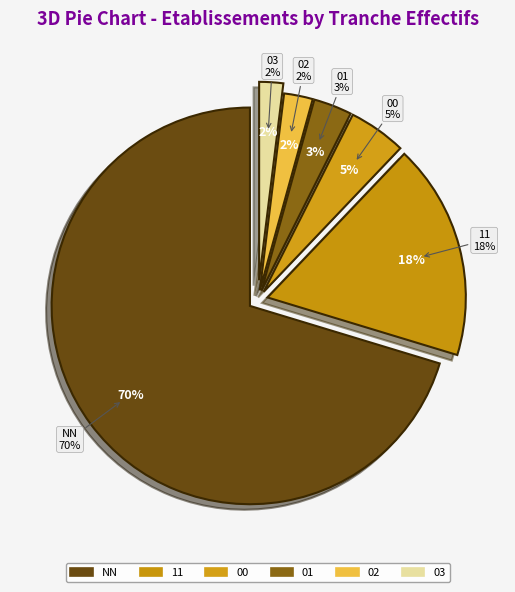

Is the sum of 03 and 11 greater than half?

No